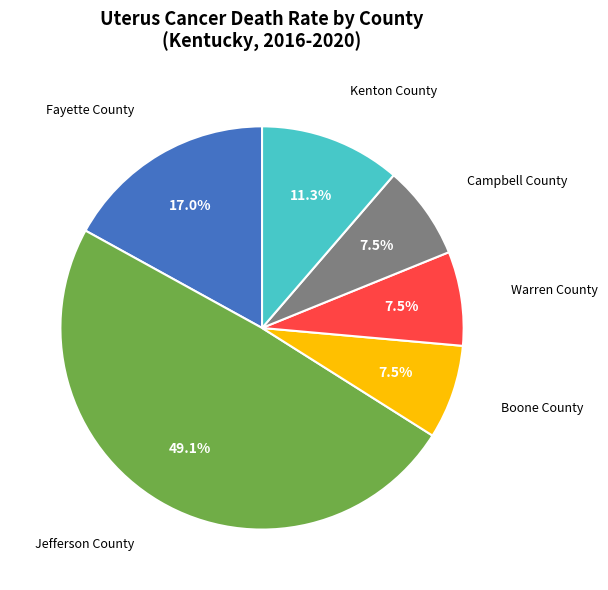

What portion of the pie excludes Fayette County?

83.0%